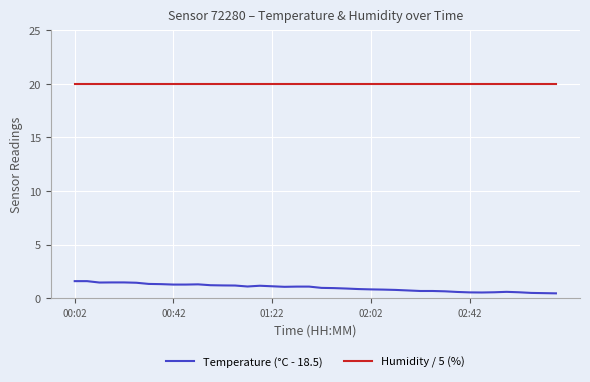

What is the sum of all Humidity / 5 (%) values?

800.0